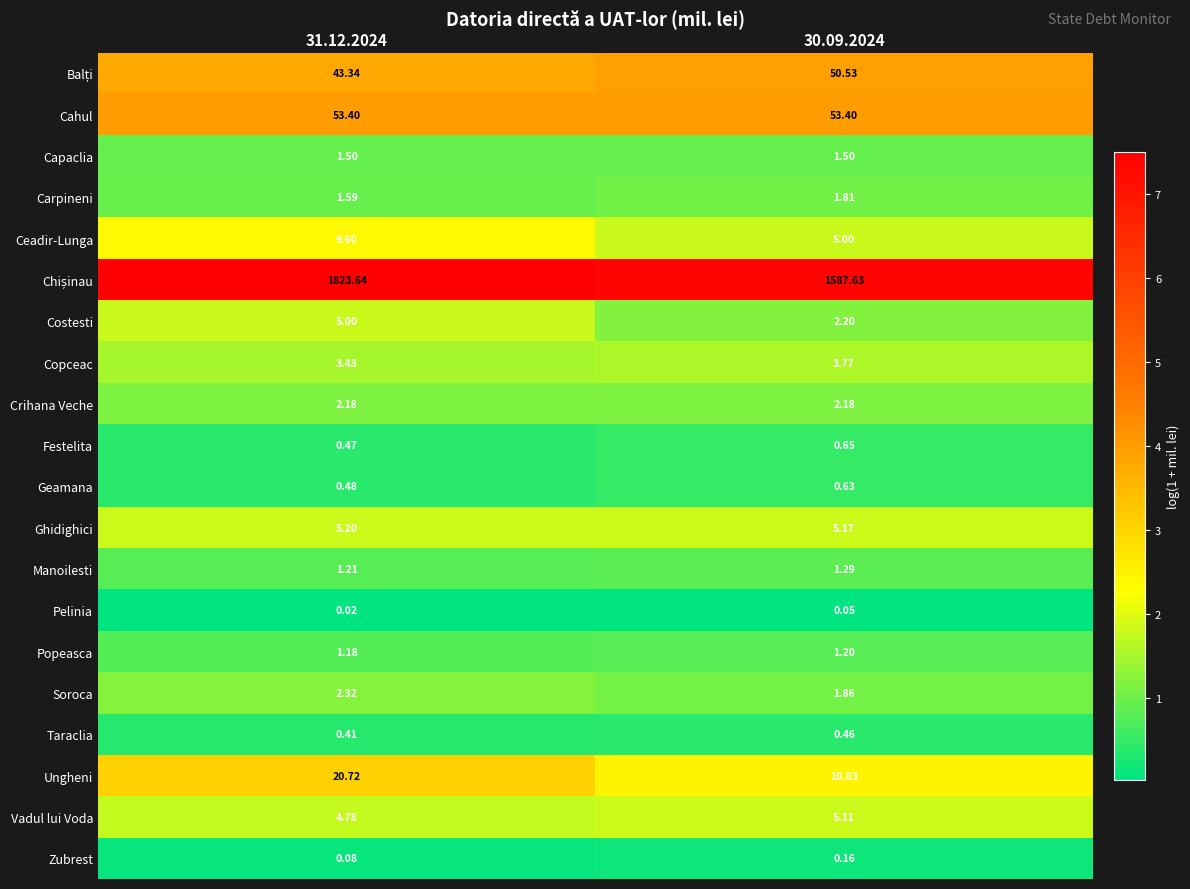

Is the value of Cahul at 30.09.2024 greater than the value of Taraclia at 31.12.2024?

Yes